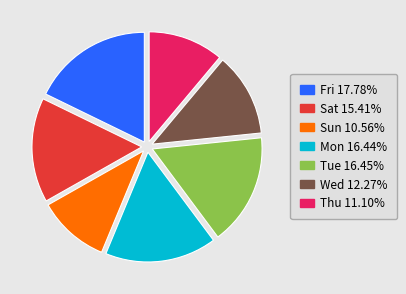

Do Thu and Sun together represent more than half of the pie?

No